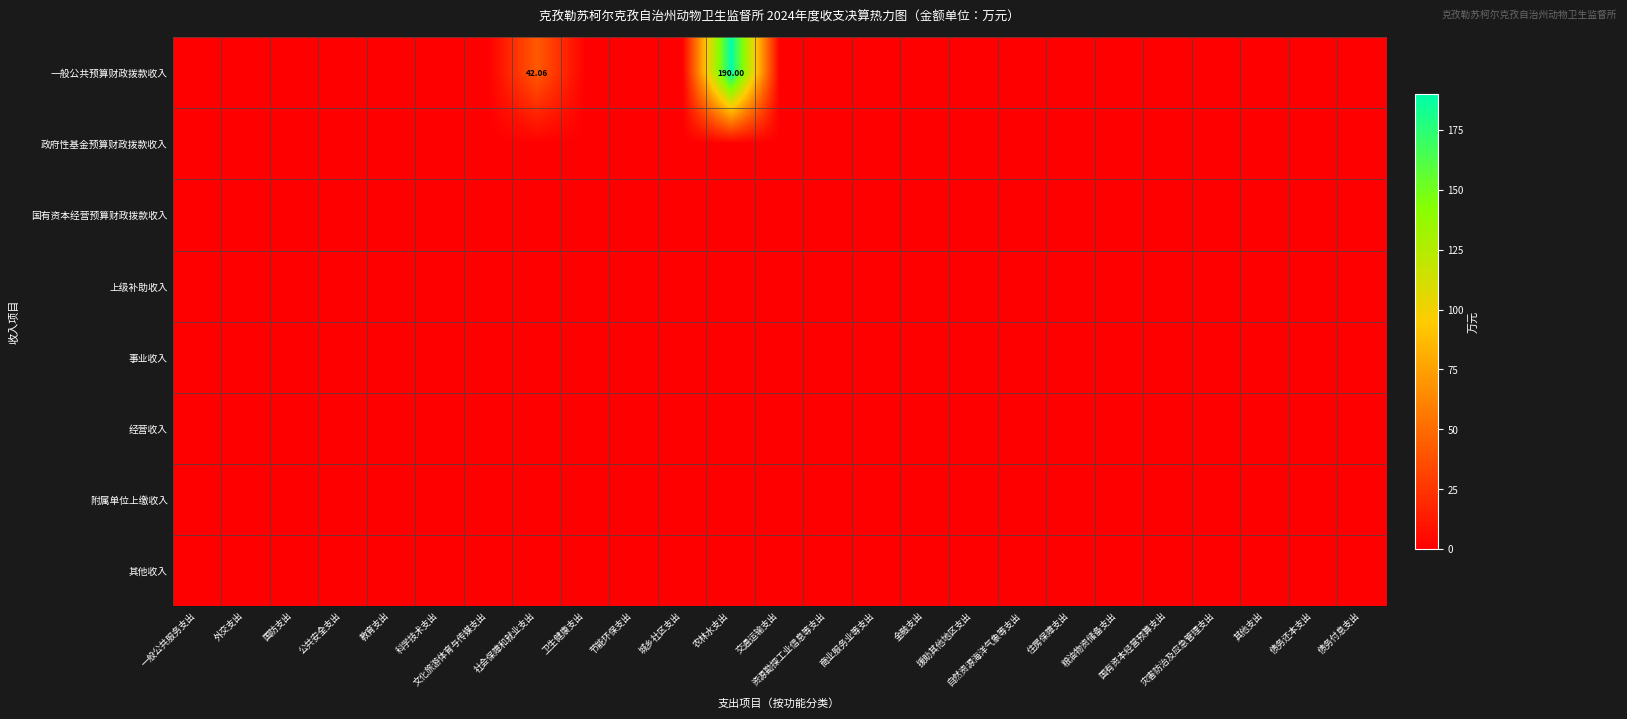

Rank the series at 卫生健康支出 from highest to lowest value.

一般公共预算财政拨款收入, 政府性基金预算财政拨款收入, 国有资本经营预算财政拨款收入, 上级补助收入, 事业收入, 经营收入, 附属单位上缴收入, 其他收入